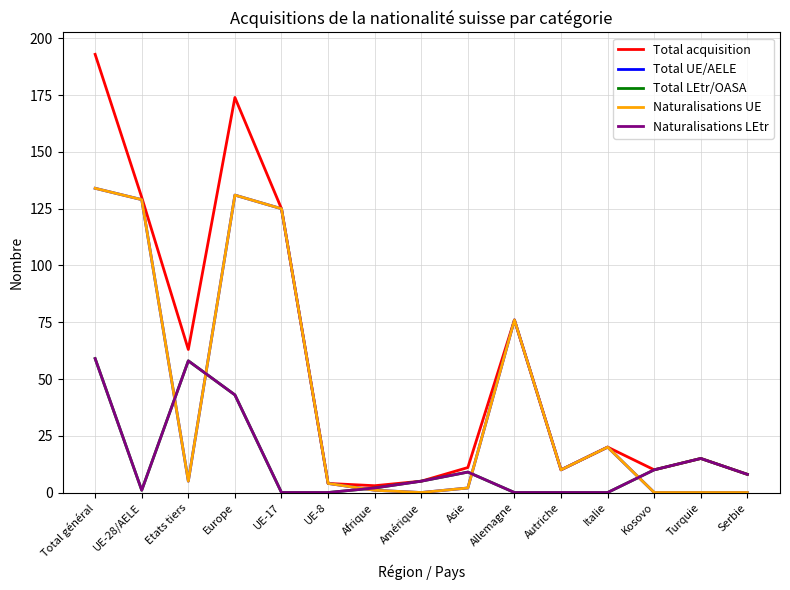

What are all the series names shown in the legend?

Total acquisition, Total UE/AELE, Total LEtr/OASA, Naturalisations UE, Naturalisations LEtr